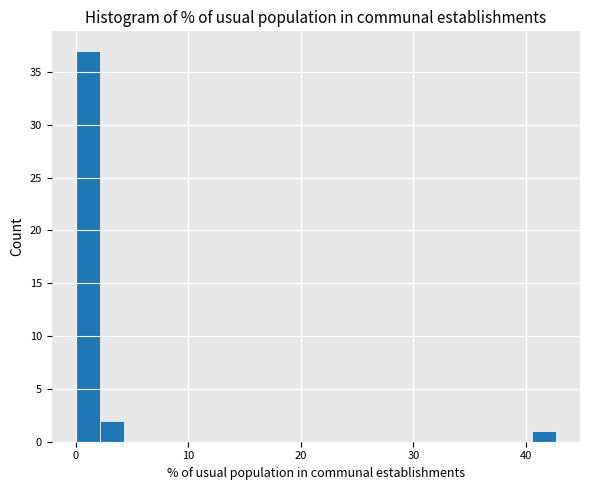

Around what value on the x-axis is the tallest bar? Give the approximate position of its centre, as read against the axis.

1